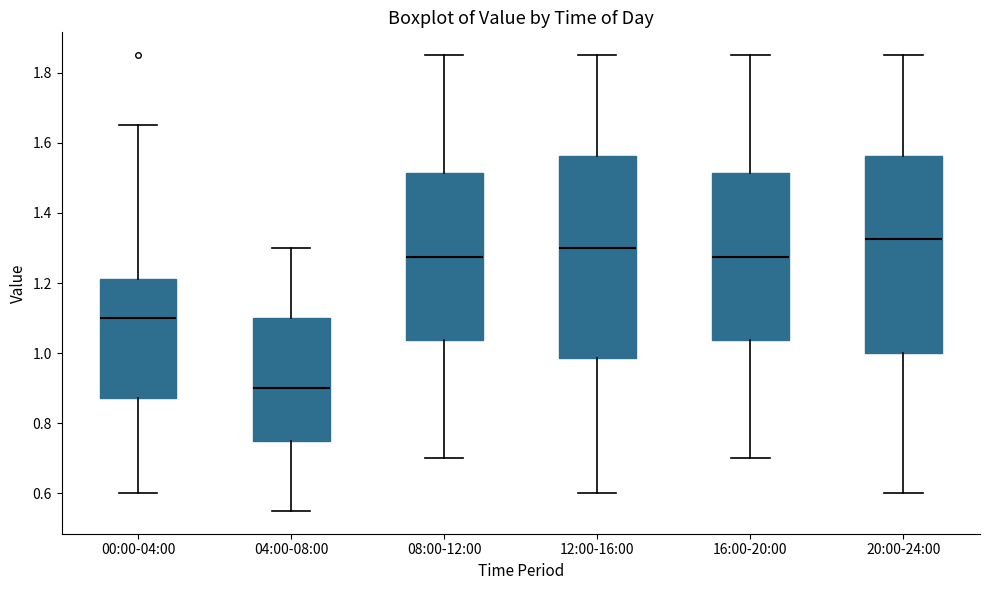

Reading left to right, read every box against the y-axis: the position of its median line, the range the box covers, and the ends of its whiskers. The values are not printed on the chart, so give them approximately, as read against the axis.

00:00-04:00: median 1.10, box 0.88 to 1.22, whiskers 0.60 to 1.66
04:00-08:00: median 0.90, box 0.76 to 1.10, whiskers 0.56 to 1.30
08:00-12:00: median 1.28, box 1.04 to 1.52, whiskers 0.70 to 1.86
12:00-16:00: median 1.30, box 0.98 to 1.56, whiskers 0.60 to 1.86
16:00-20:00: median 1.28, box 1.04 to 1.52, whiskers 0.70 to 1.86
20:00-24:00: median 1.32, box 1.00 to 1.56, whiskers 0.60 to 1.86